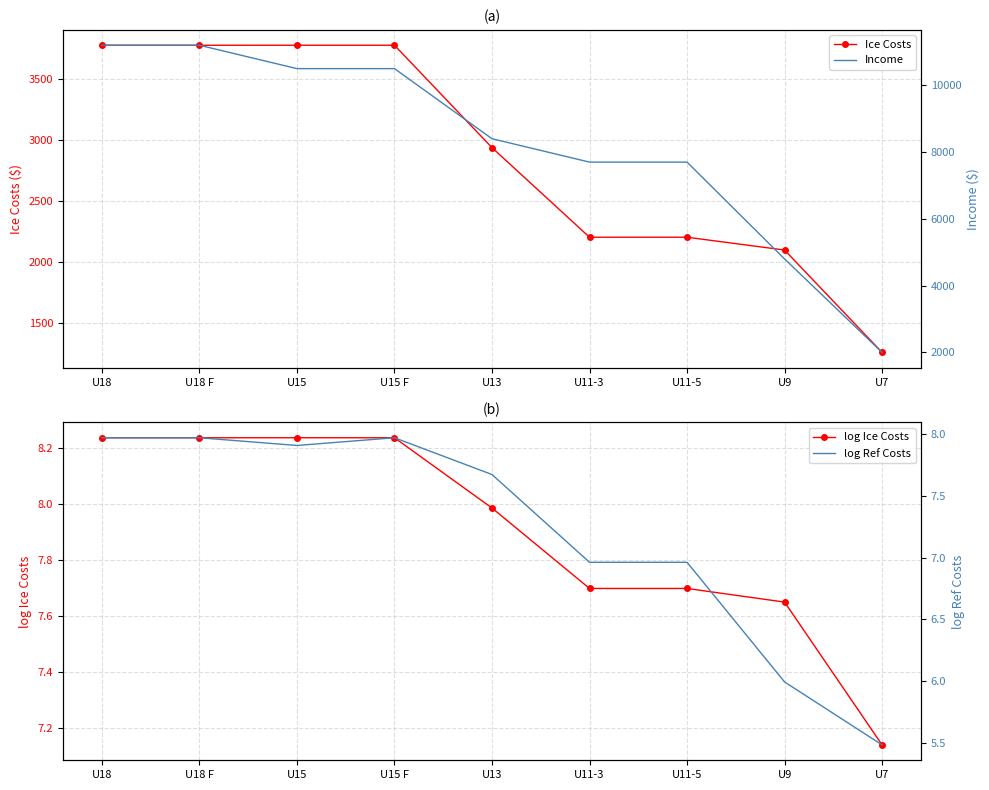

What is the average value of the Ice Costs series?

2870.0